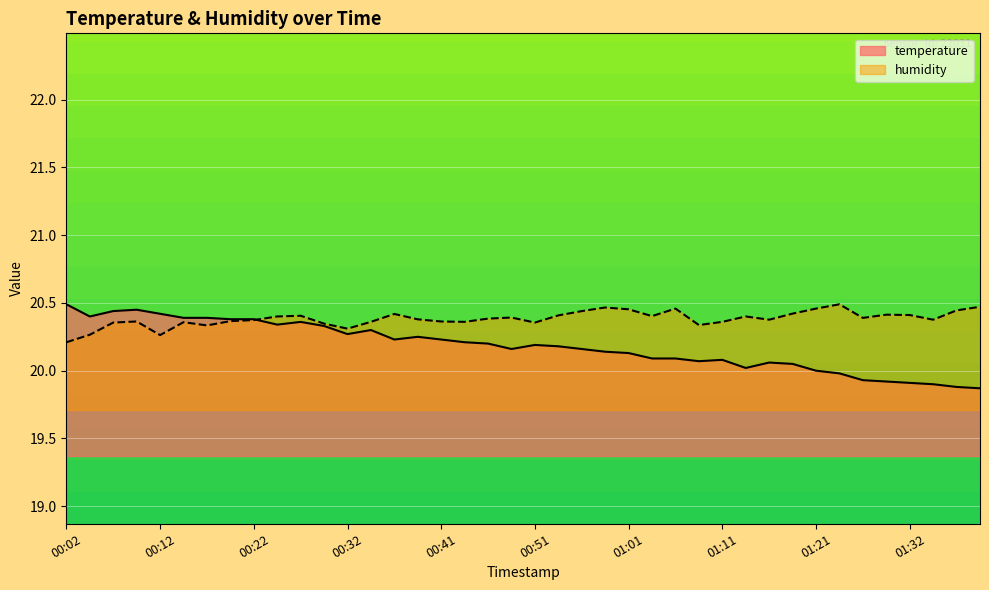

What is the total value across all series at 01:34?

40.3